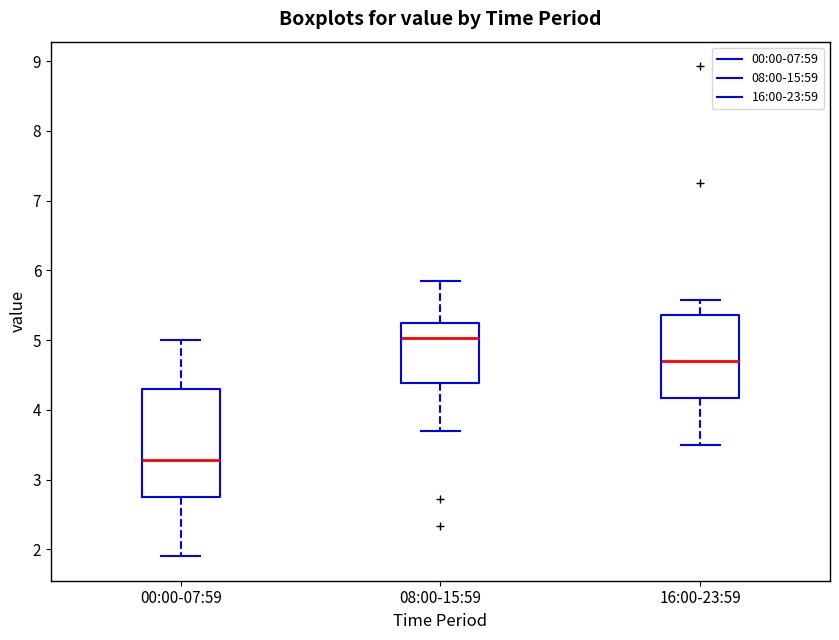

Which box is the tallest, from its lower edge to its upper edge?

00:00-07:59